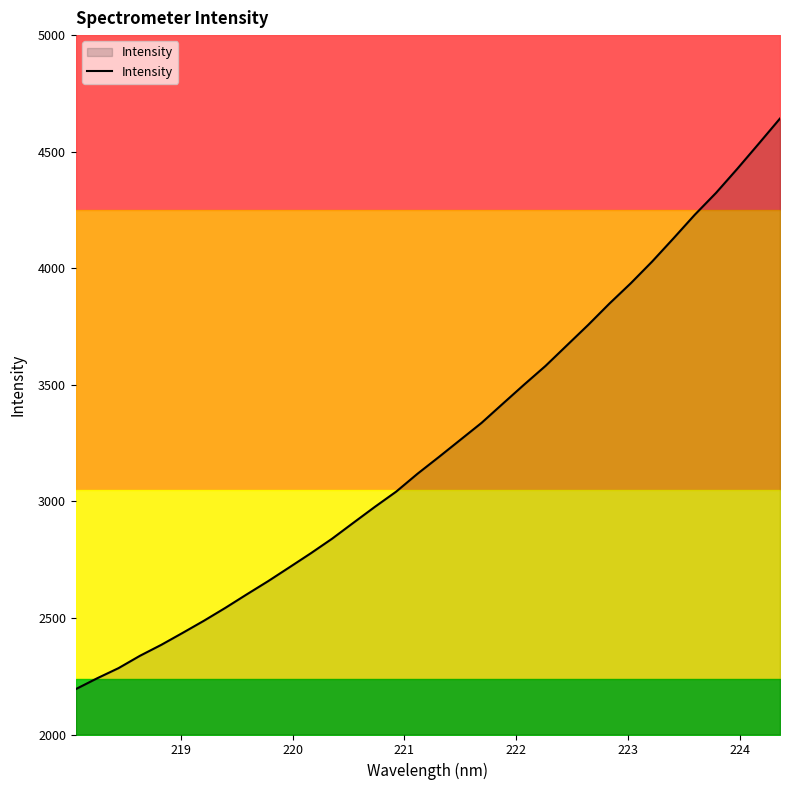

True or false: the data shows 7959.8 at 32.

False